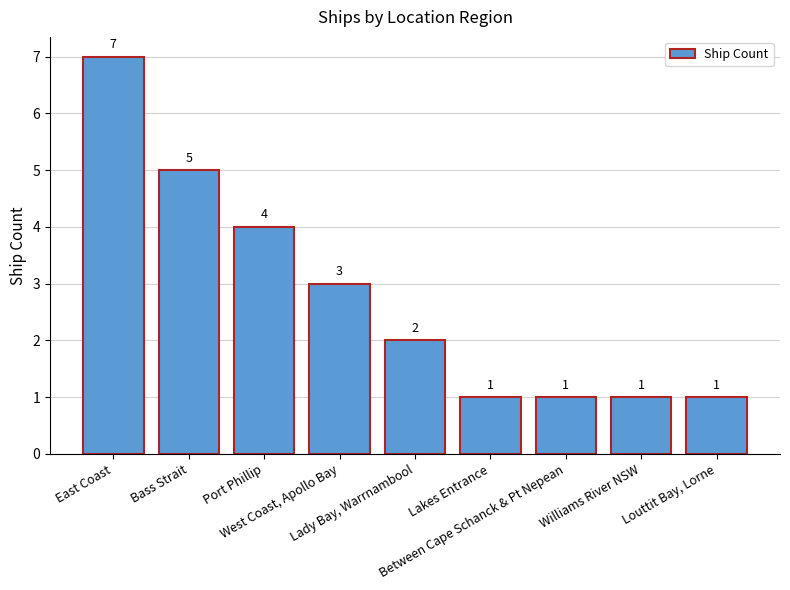

Is it true that the value at Lakes Entrance is 1?

True